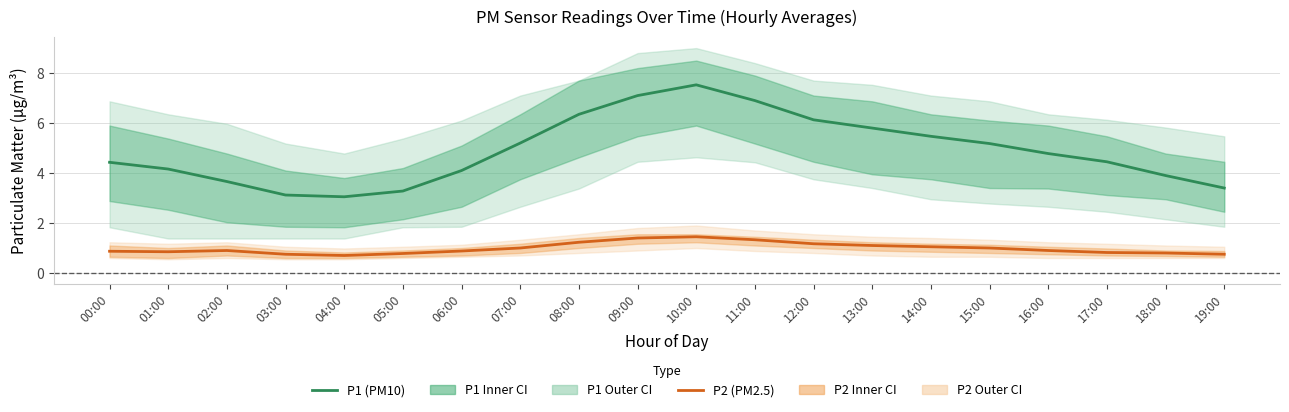

Where is P2 (PM2.5) nearest to the value 1?

07:00